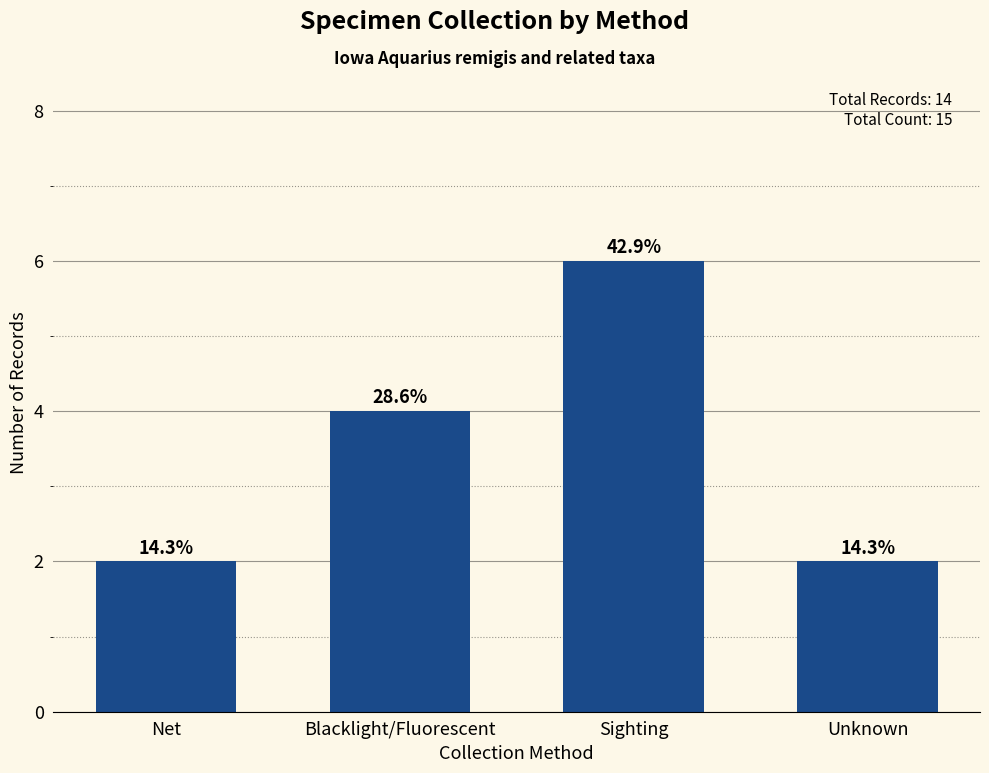

The chart shows a value of 1 at Net. True or false?

False